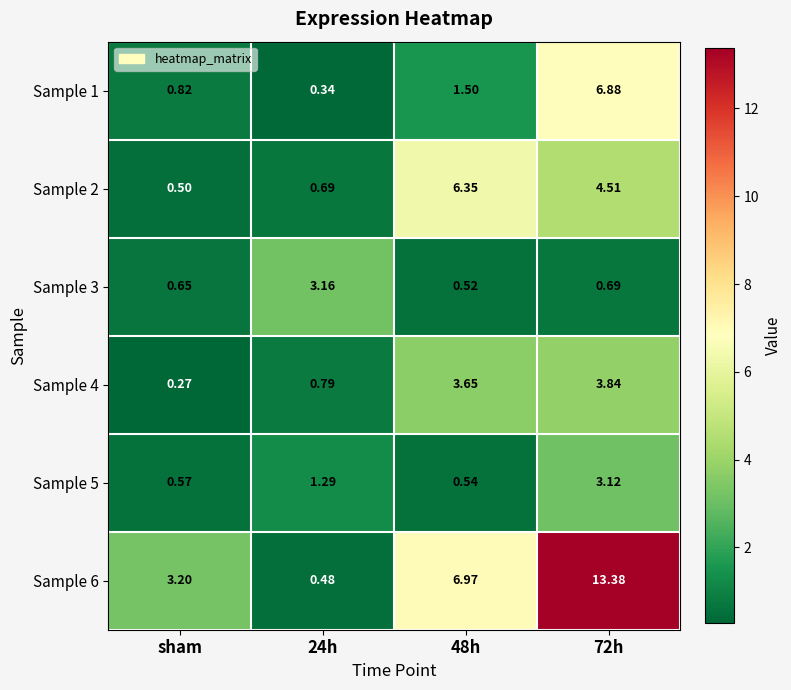

What is the total value across all series at 72h?

32.4